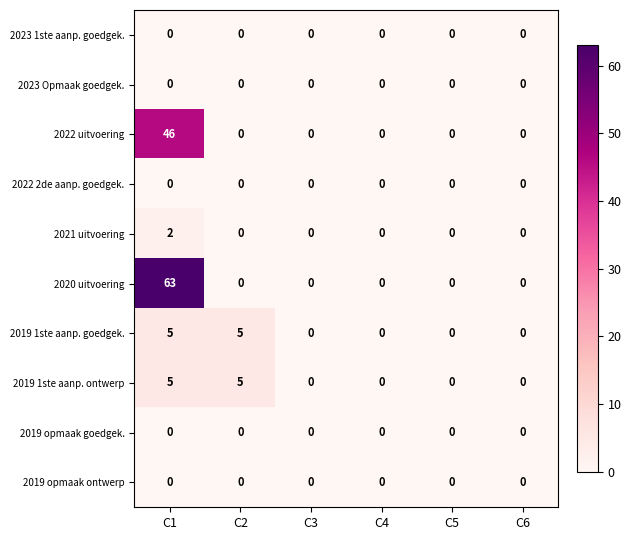

Which series has the widest spread of values?

2020 uitvoering